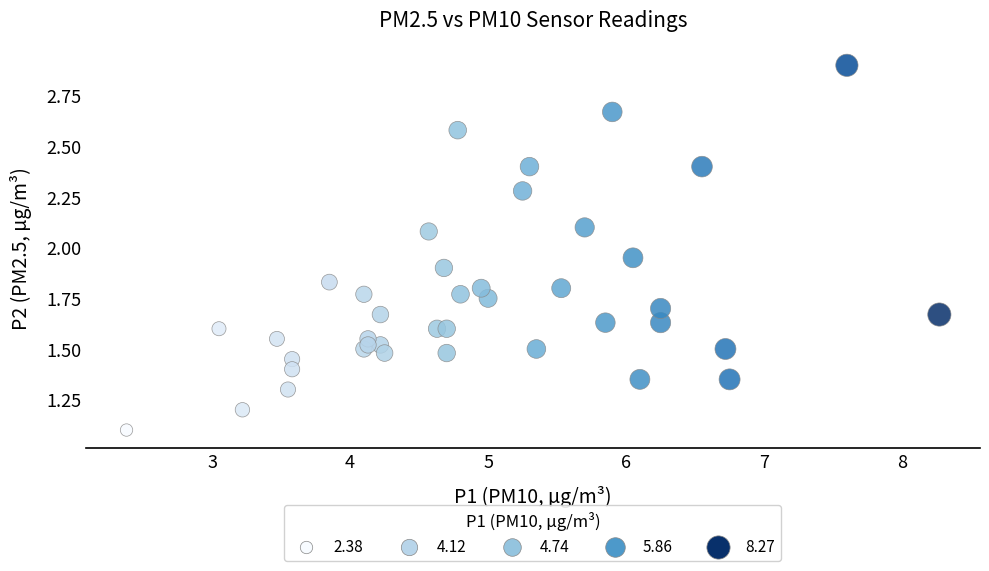

What is the range of X values (max minus min)?

5.9